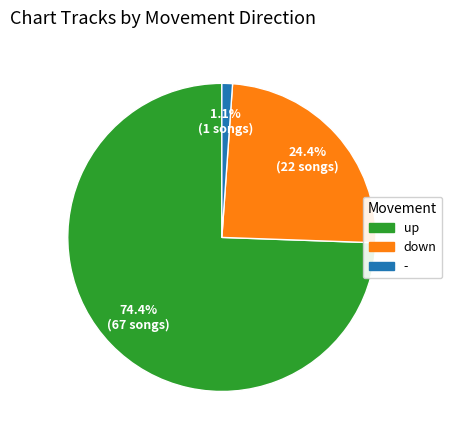

Is up the majority of the pie?

Yes